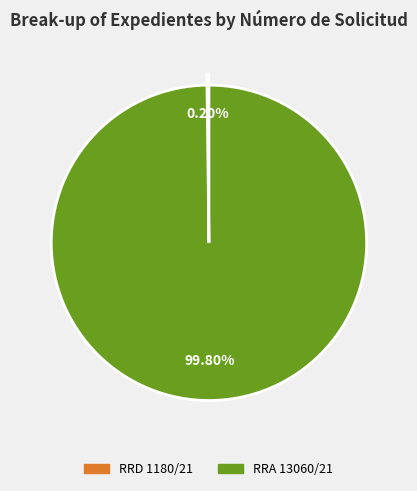

To the nearest percent, what is the average slice percentage?

50%